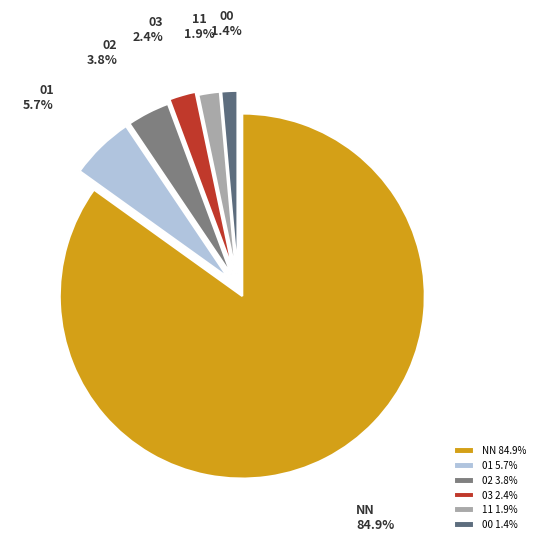

Do 11 1.9% and 02 3.8% together represent more than half of the pie?

No